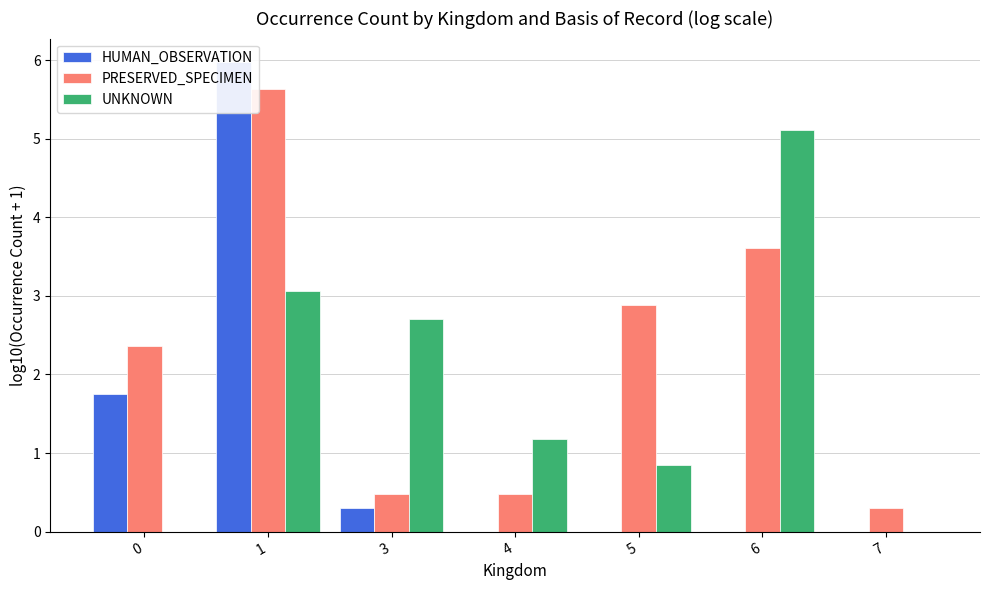

At which label does PRESERVED_SPECIMEN reach its minimum?

7